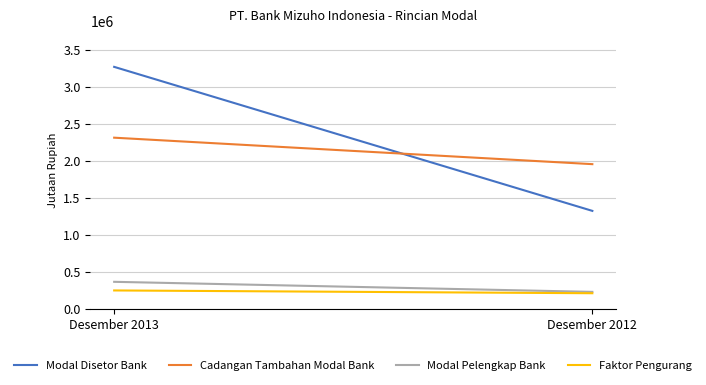

At which category is the sum across all series the highest?

Desember 2013